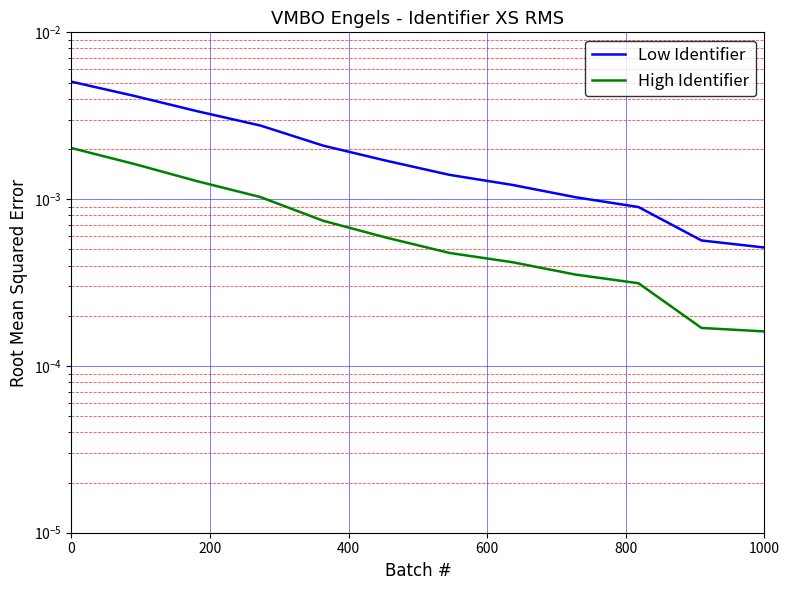

True or false: Low Identifier and High Identifier cross at least once.

False